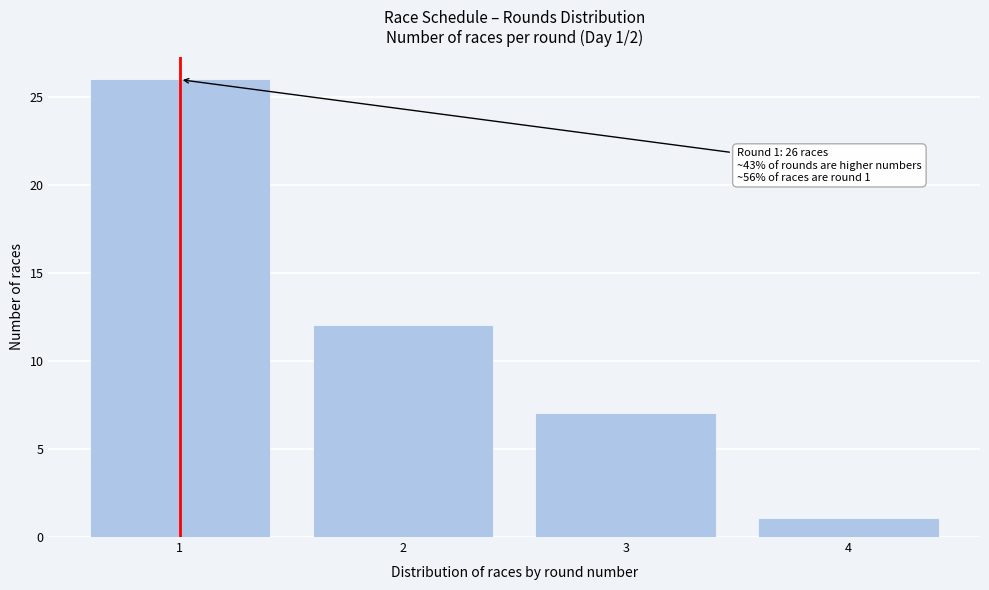

Reading left to right, extract all data points from this chart.

26	12	7	1